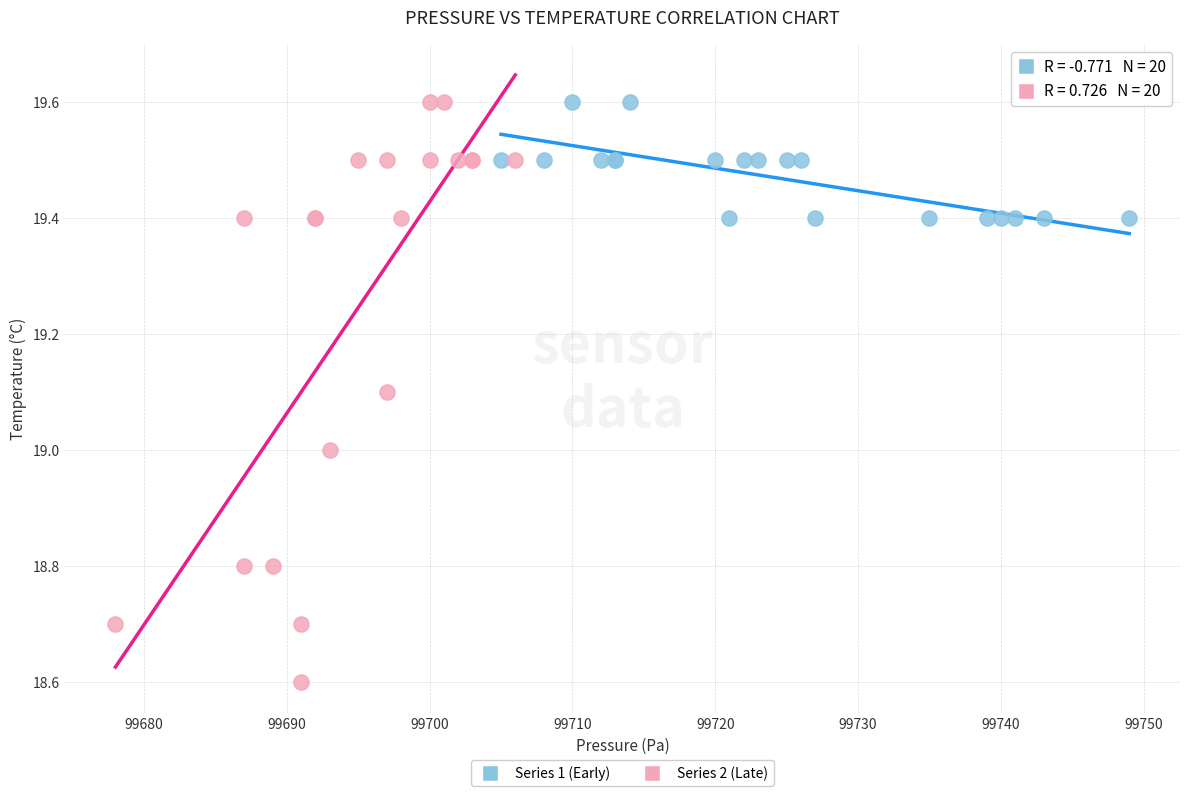

Which series contains the lowest Y value?

Series 2 (Late)